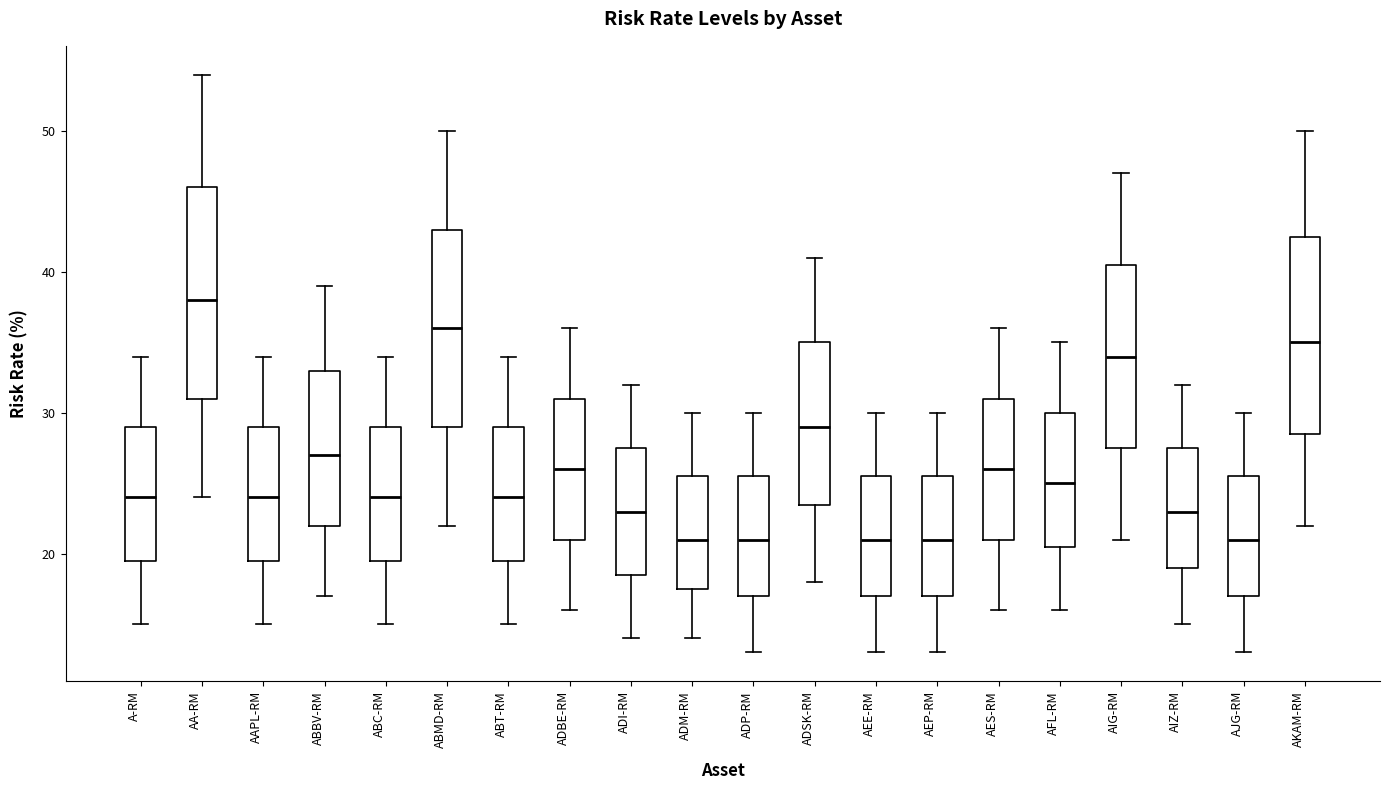

Where is the lower edge of the box for AJG-RM on the y-axis? The values are not printed on the chart, so give them approximately, as read against the axis.

17